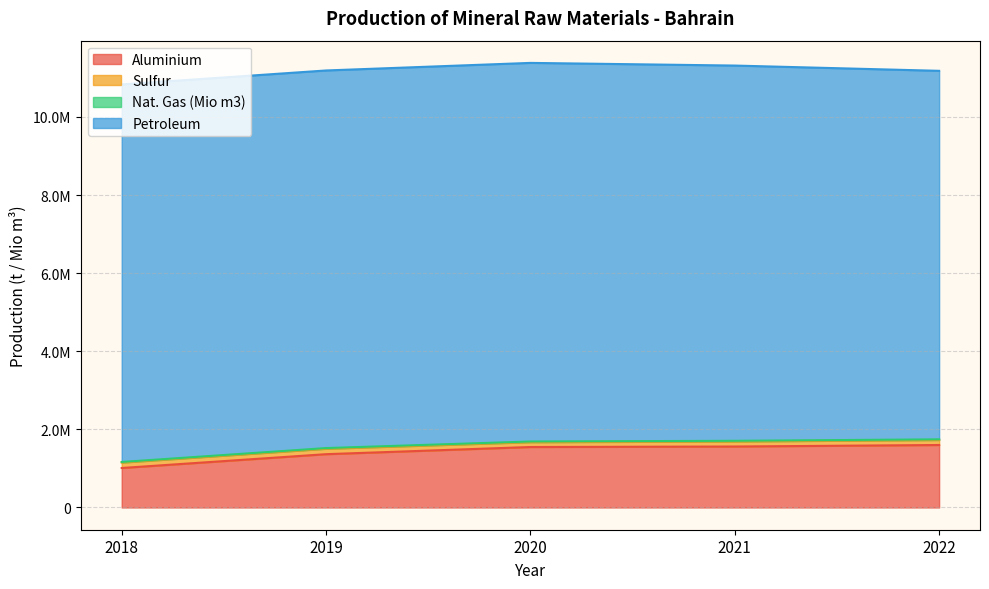

The value of Nat. Gas (Mio m3) at 2018 is 5777. True or false?

False